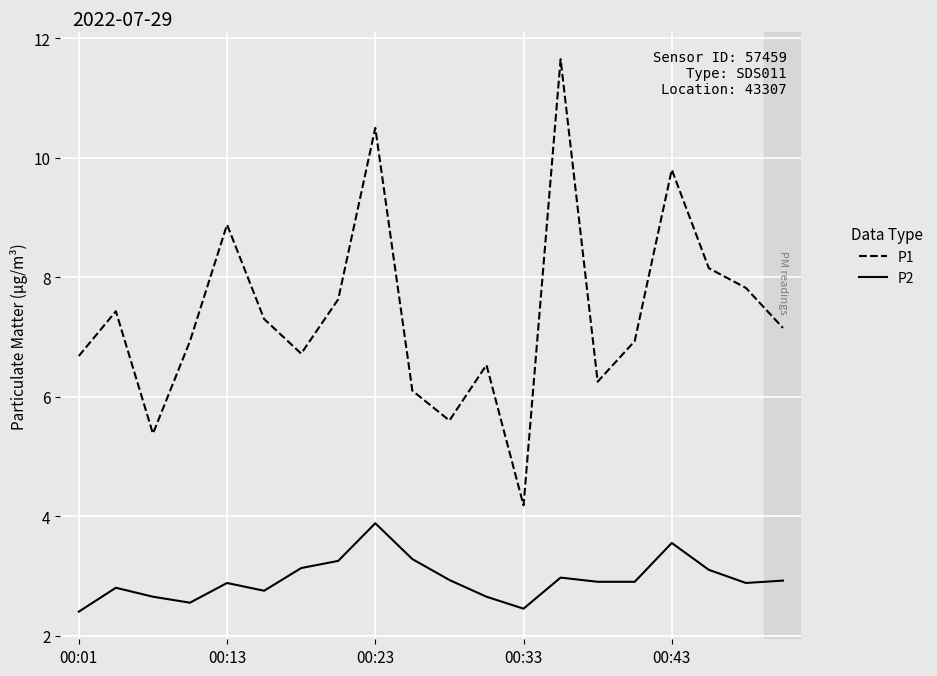

What is the maximum value shown in the chart?

11.7